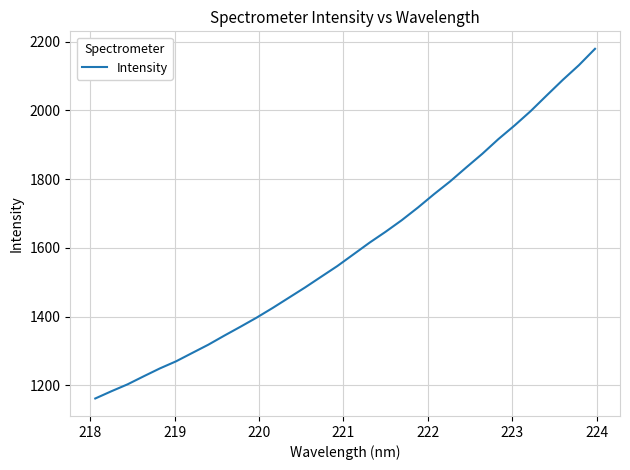

What is the maximum value shown in the chart?

2179.5